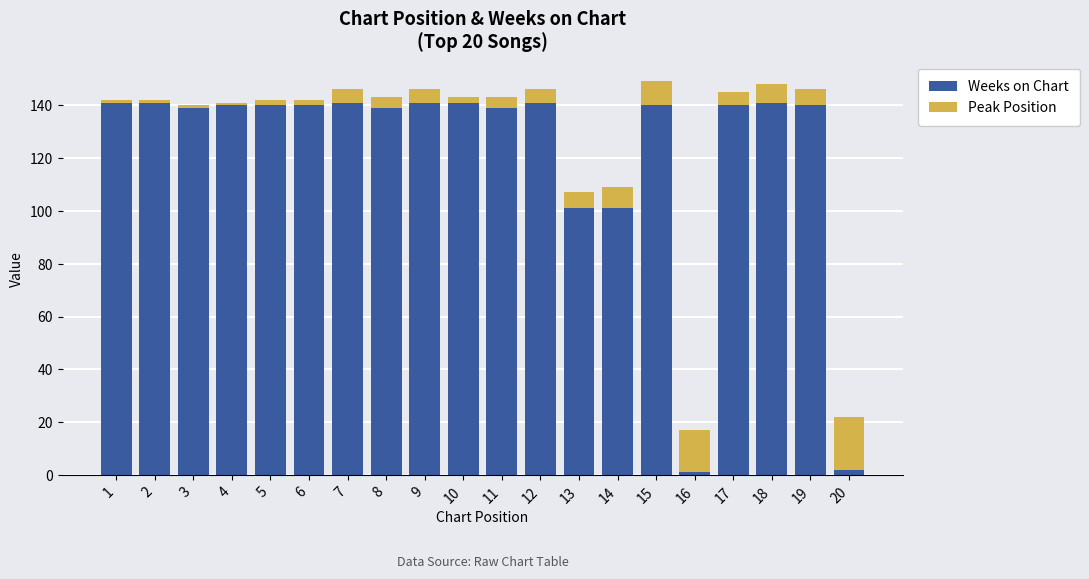

What is the sum of all Weeks on Chart values?

2449